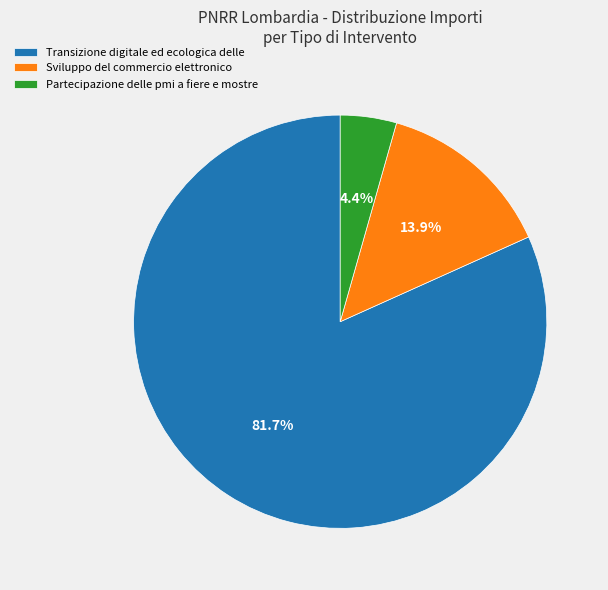

What percentage is the Partecipazione delle pmi a fiere e mostre slice, to the nearest percent?

4%